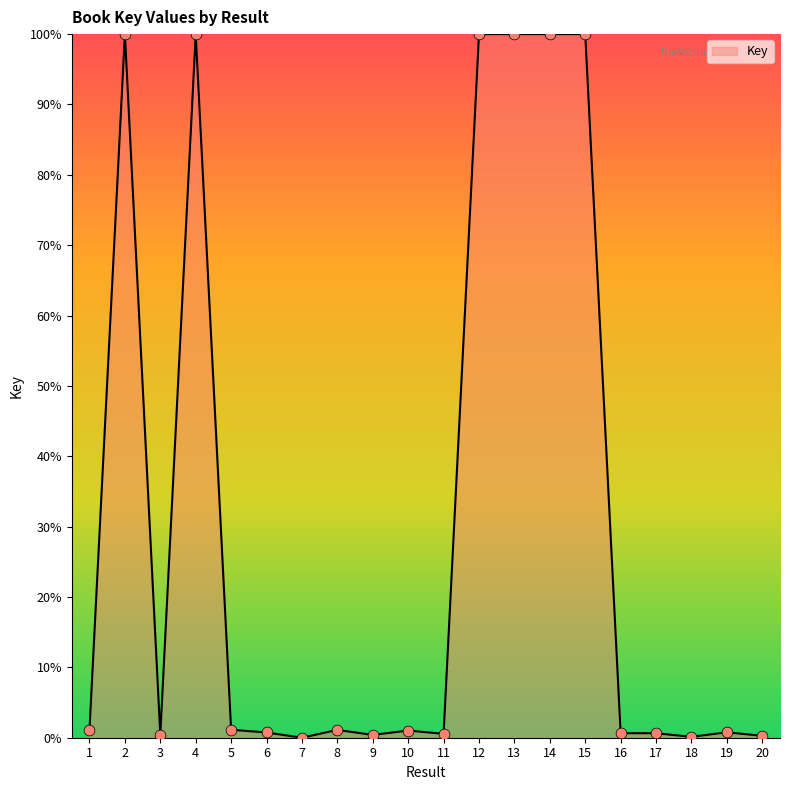

Between 9 and 2, which is larger?

2